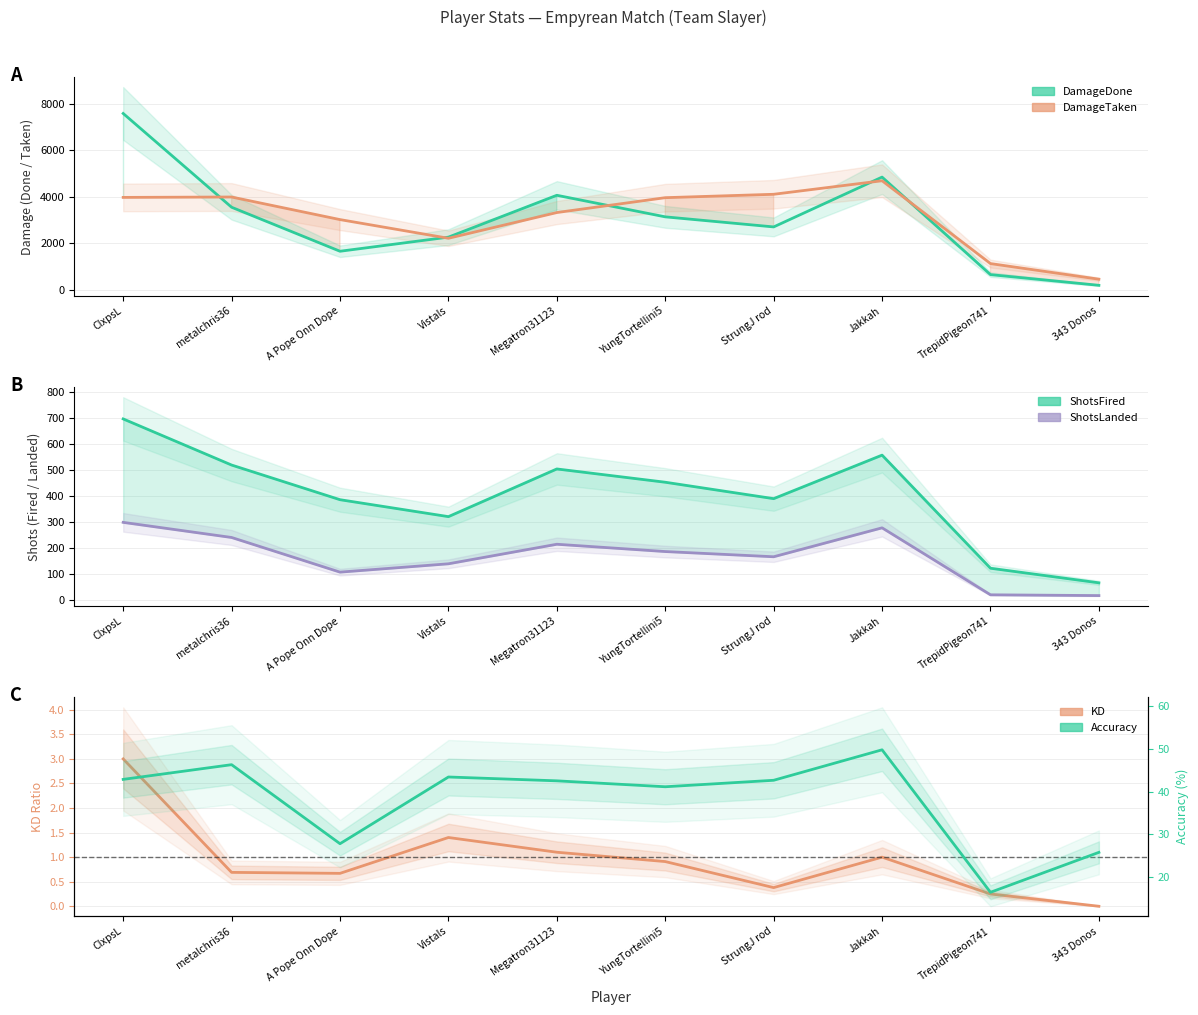

What is the difference between the maximum and second lowest values in the DamageDone series?

6928.0